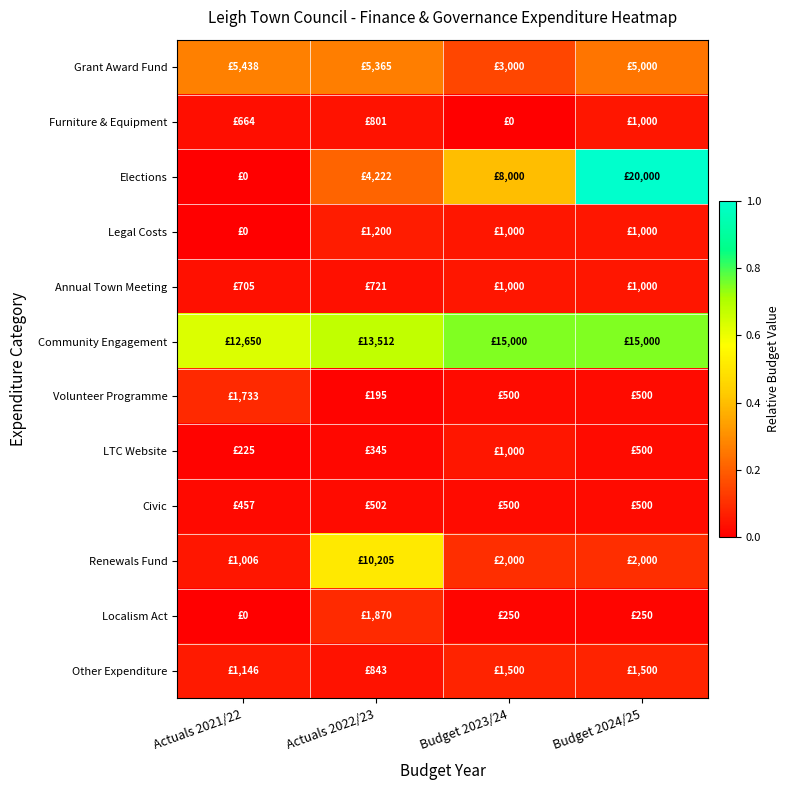

What is the total value across all series at Actuals 2022/23?

2.0